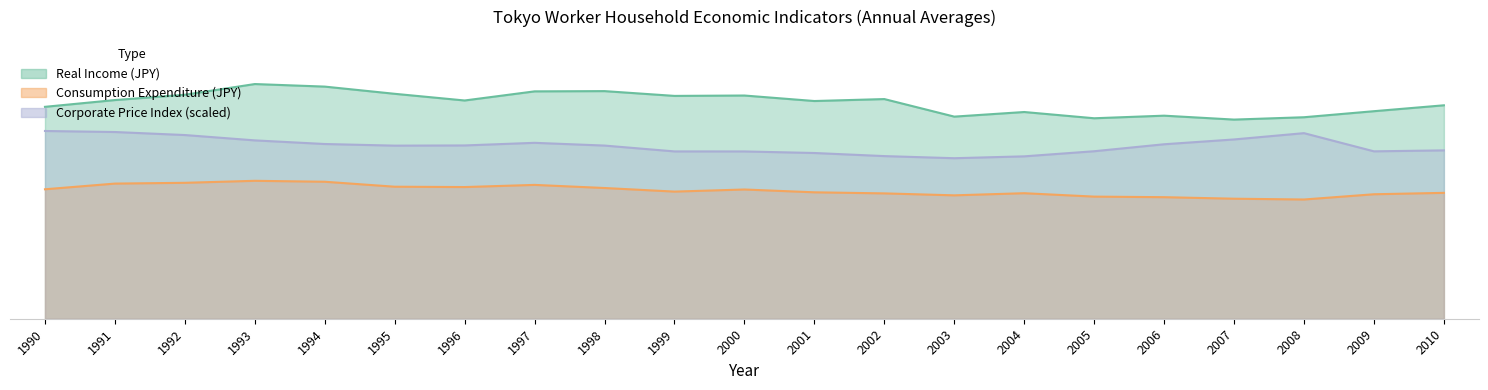

List the series in order of their overall mean, highest first.

Real Income (JPY), Corporate Price Index, Consumption Expenditure (JPY)